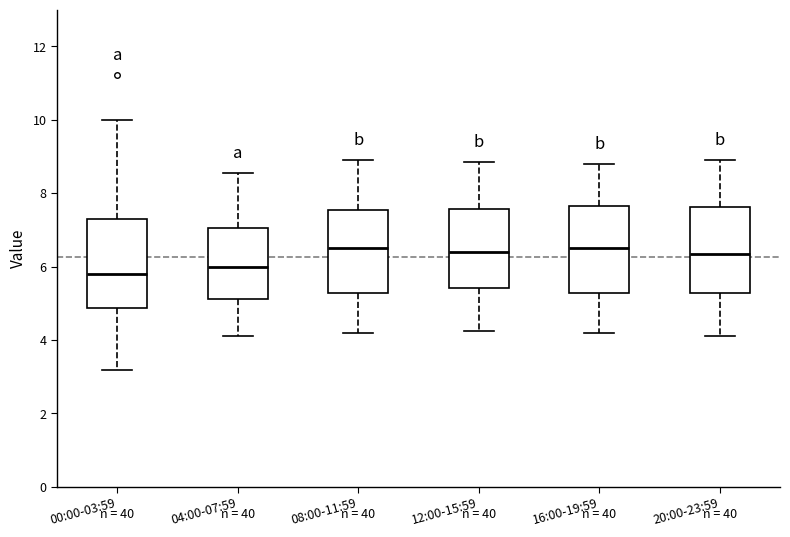

Where does the median line of the box for 00:00-03:59 sit on the y-axis? The values are not printed on the chart, so give them approximately, as read against the axis.

5.8